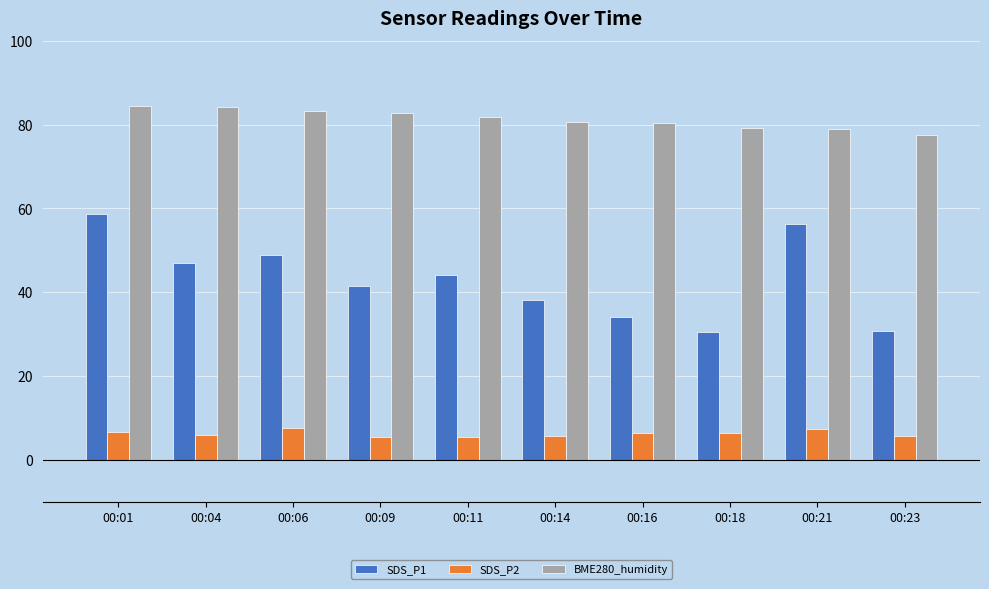

What is the sum of all SDS_P2 values?

62.6